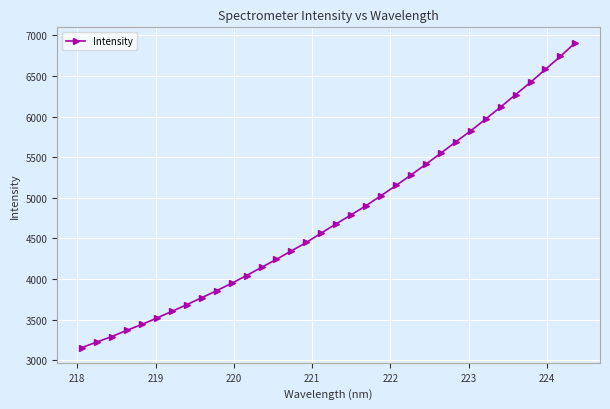

How many data points are above 4680?

17